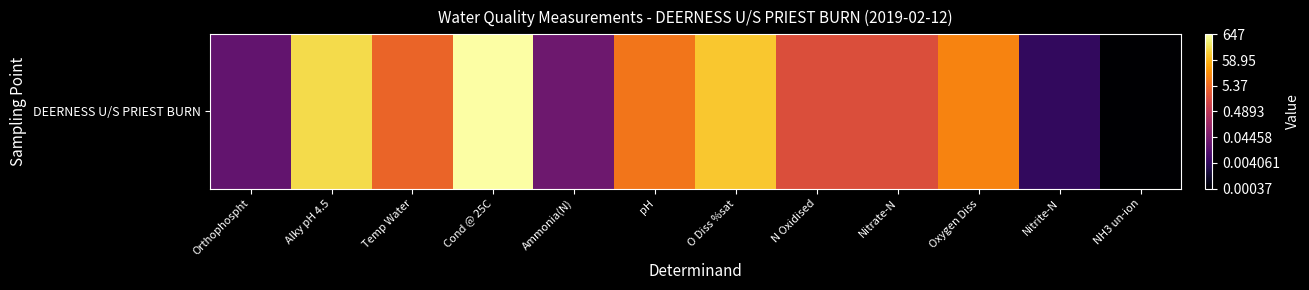

True or false: the data shows 0.7 at Temp Water.

True